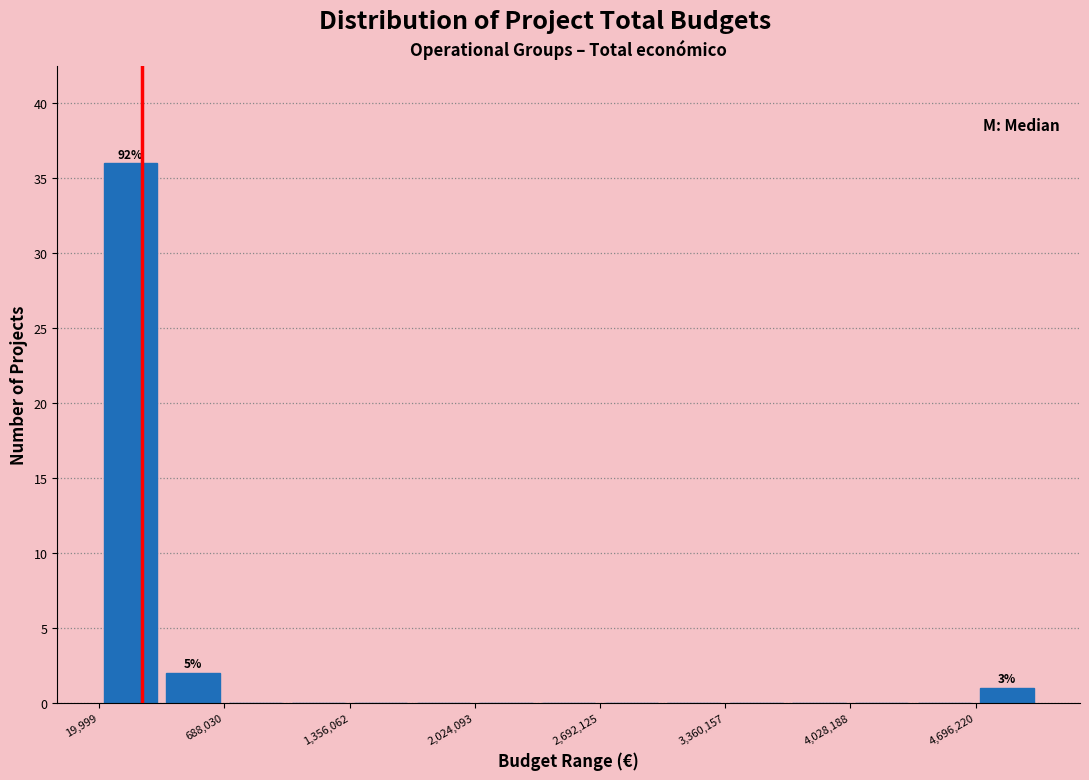

Read against the x-axis, roughly where is the centre of the tallest bar?

200000